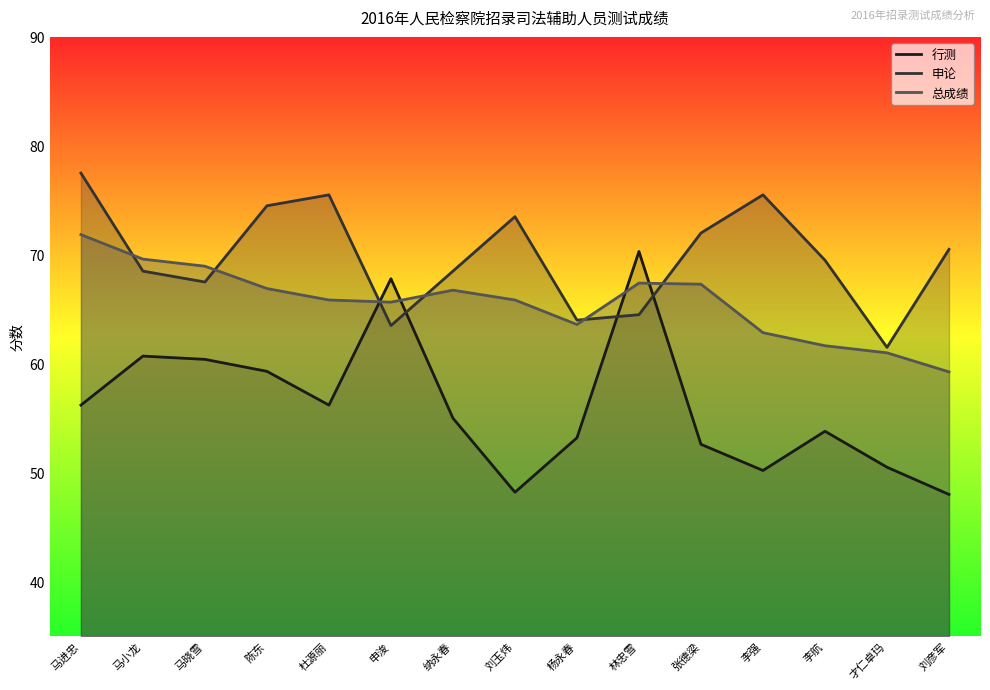

After their last crossing, which series has the higher values: 申论 or 行测?

申论